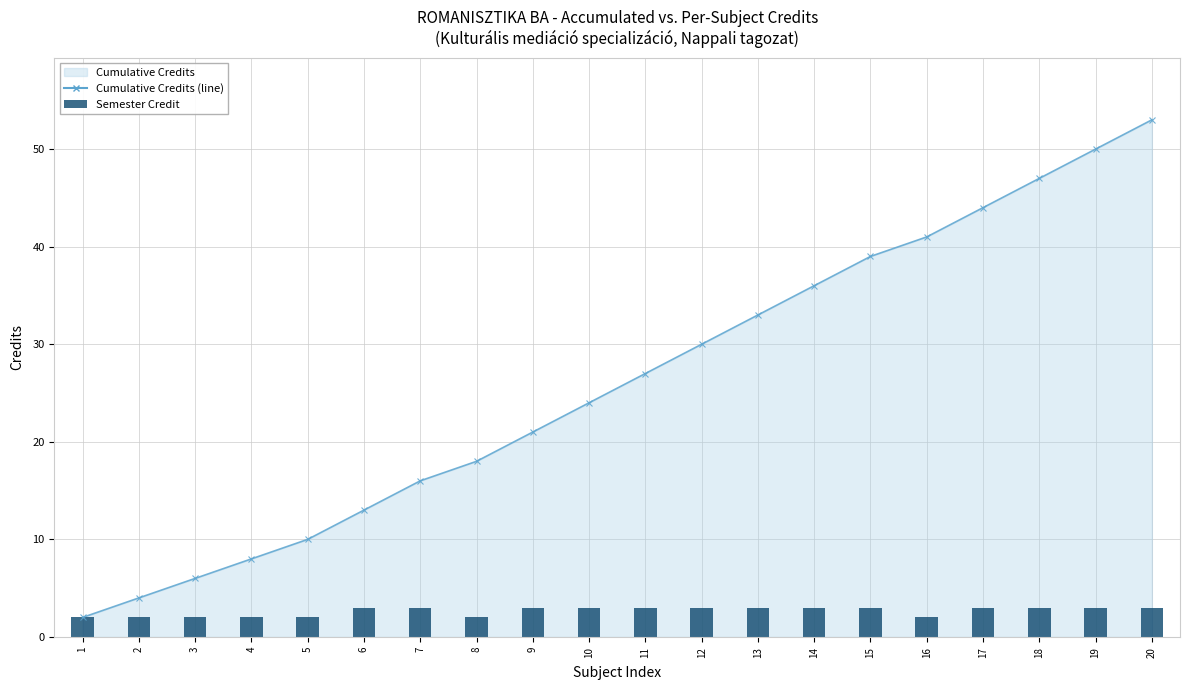

Which has a higher value, 19 or 20?

19